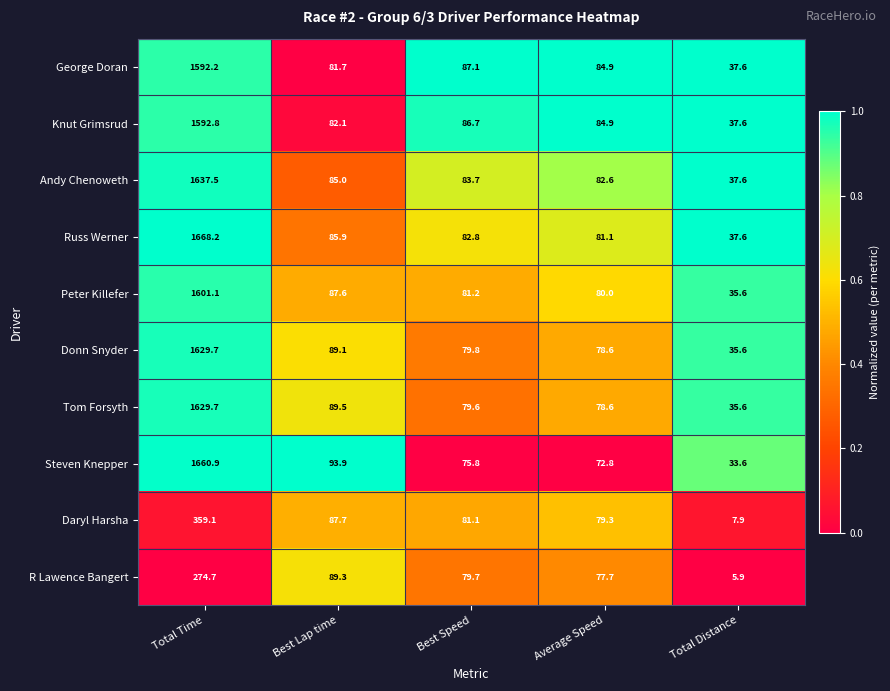

List the labels in order of Knut Grimsrud value, largest first.

Total Time, Best Speed, Average Speed, Best Lap time, Total Distance